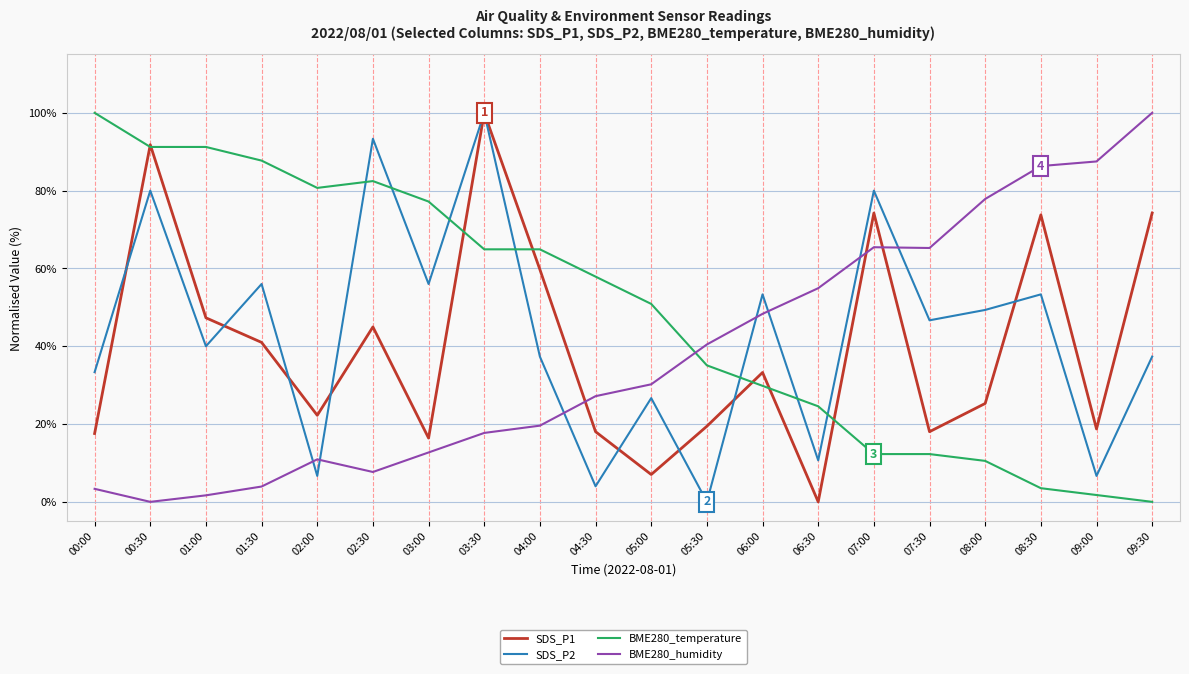

Where is BME280_temperature nearest to the value 50?

05:00